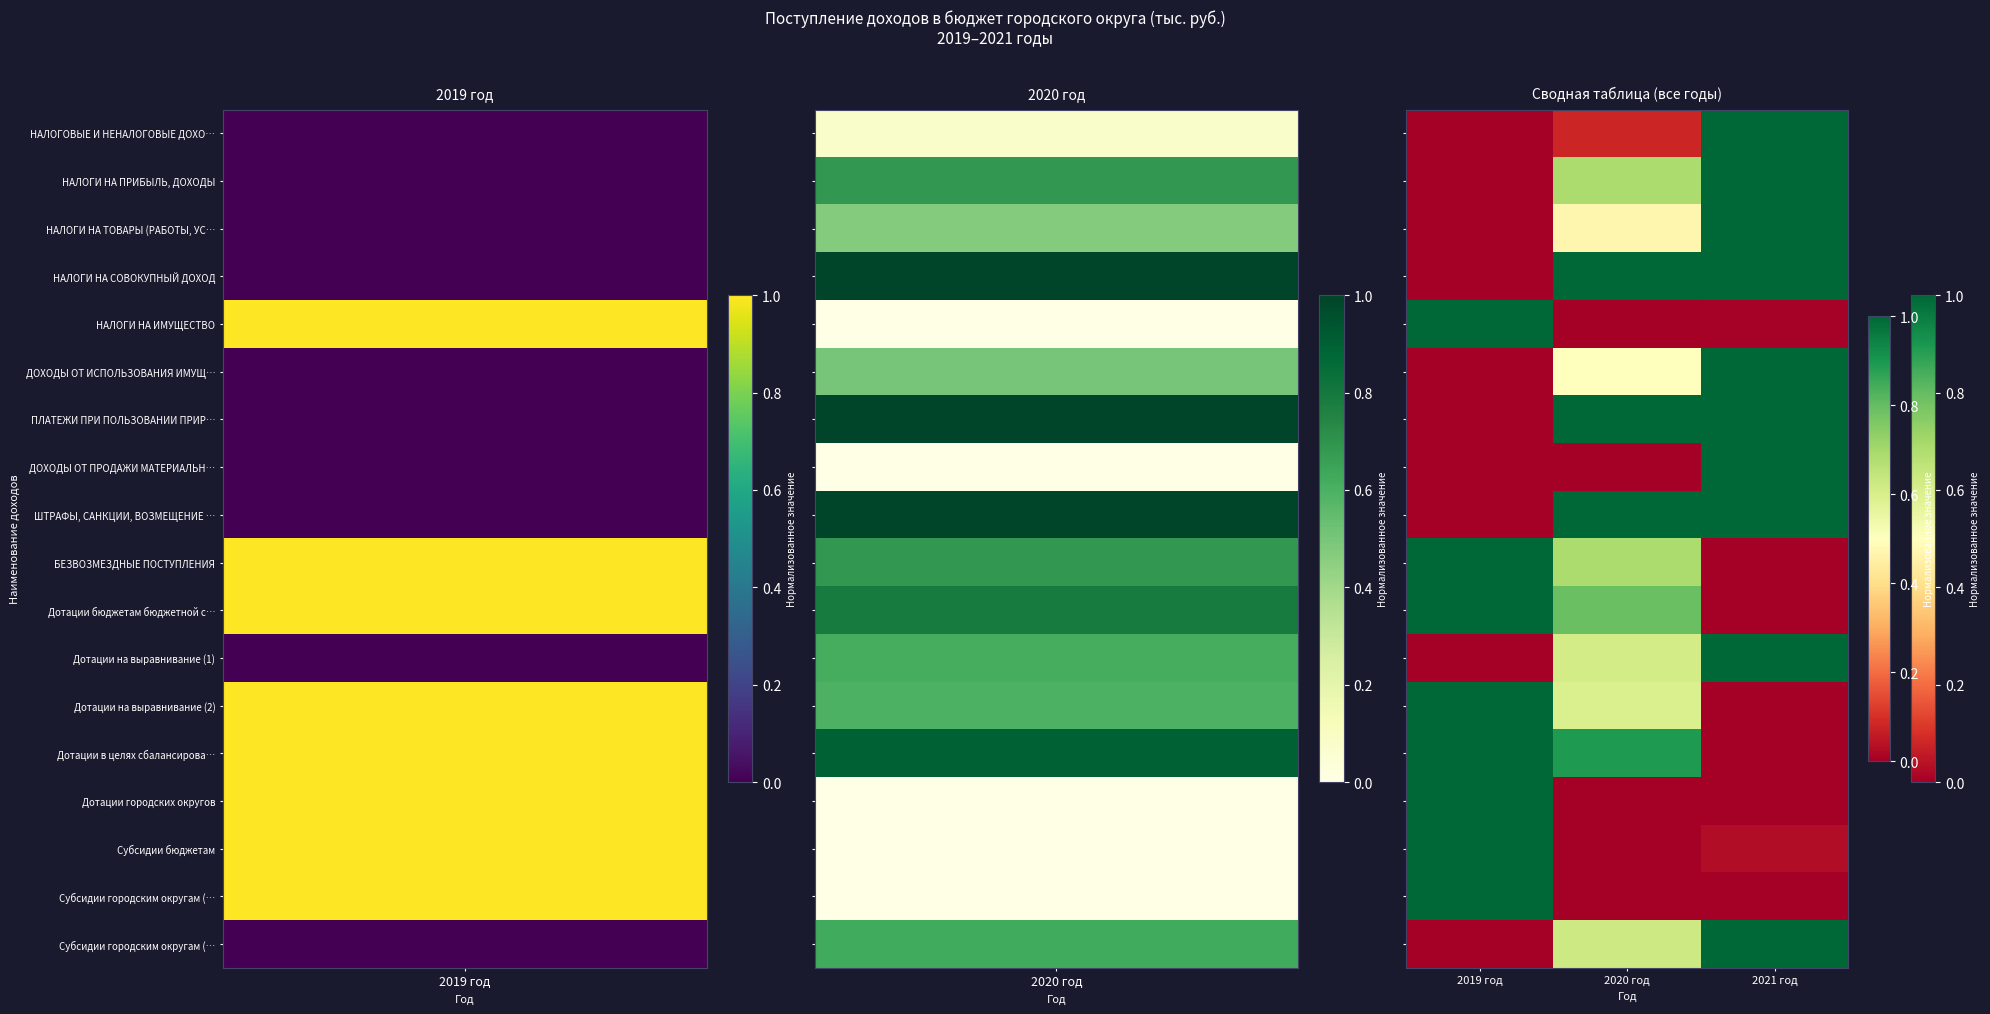

What is the spread (max minus min) of values at 2019 год?

1.0